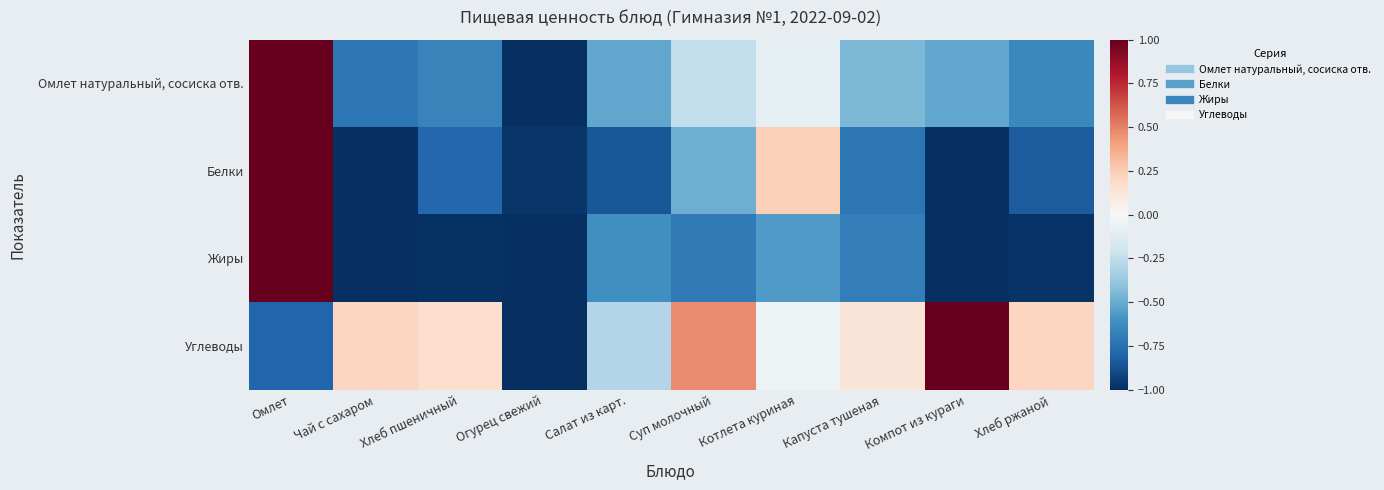

What is the maximum value shown in the chart?

1.0